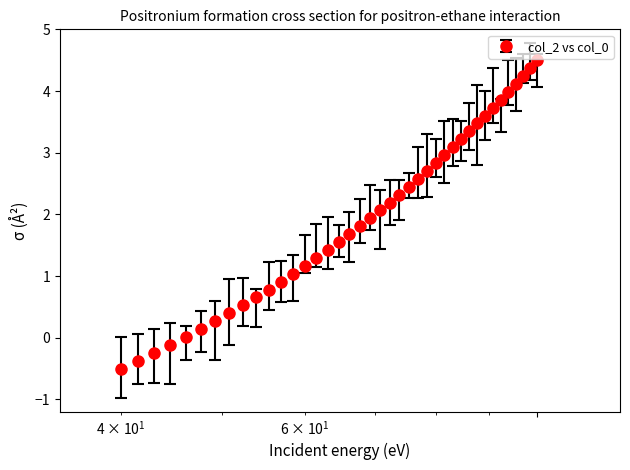

What is the average value?

2.0